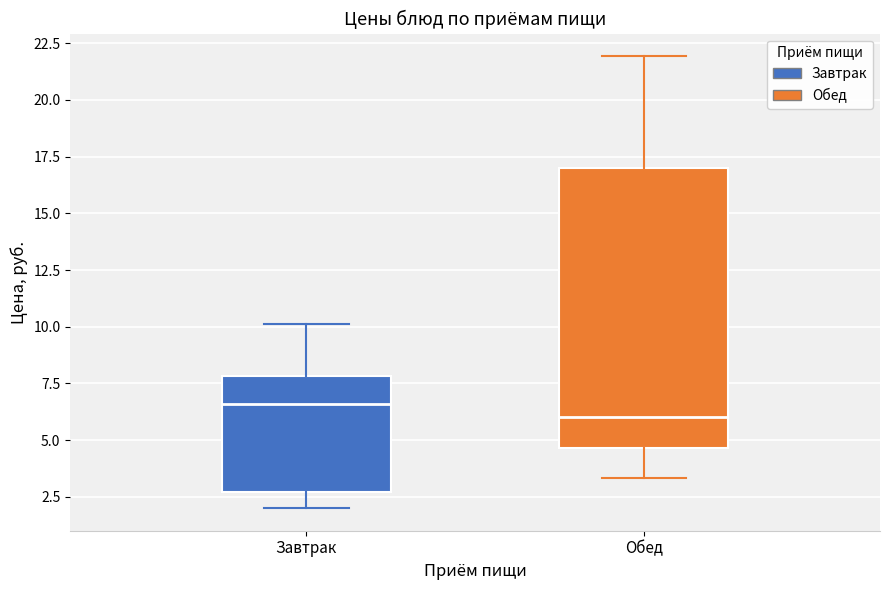

Where is the lower edge of the box for Обед on the y-axis? The values are not printed on the chart, so give them approximately, as read against the axis.

4.5